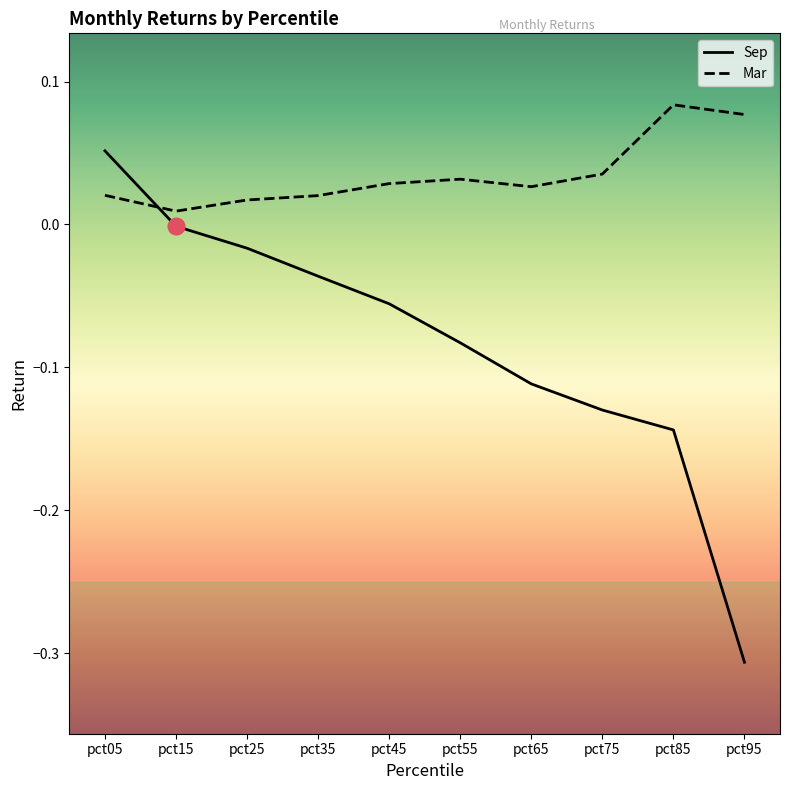

The Sep series shows -0.1 at pct75. True or false?

True